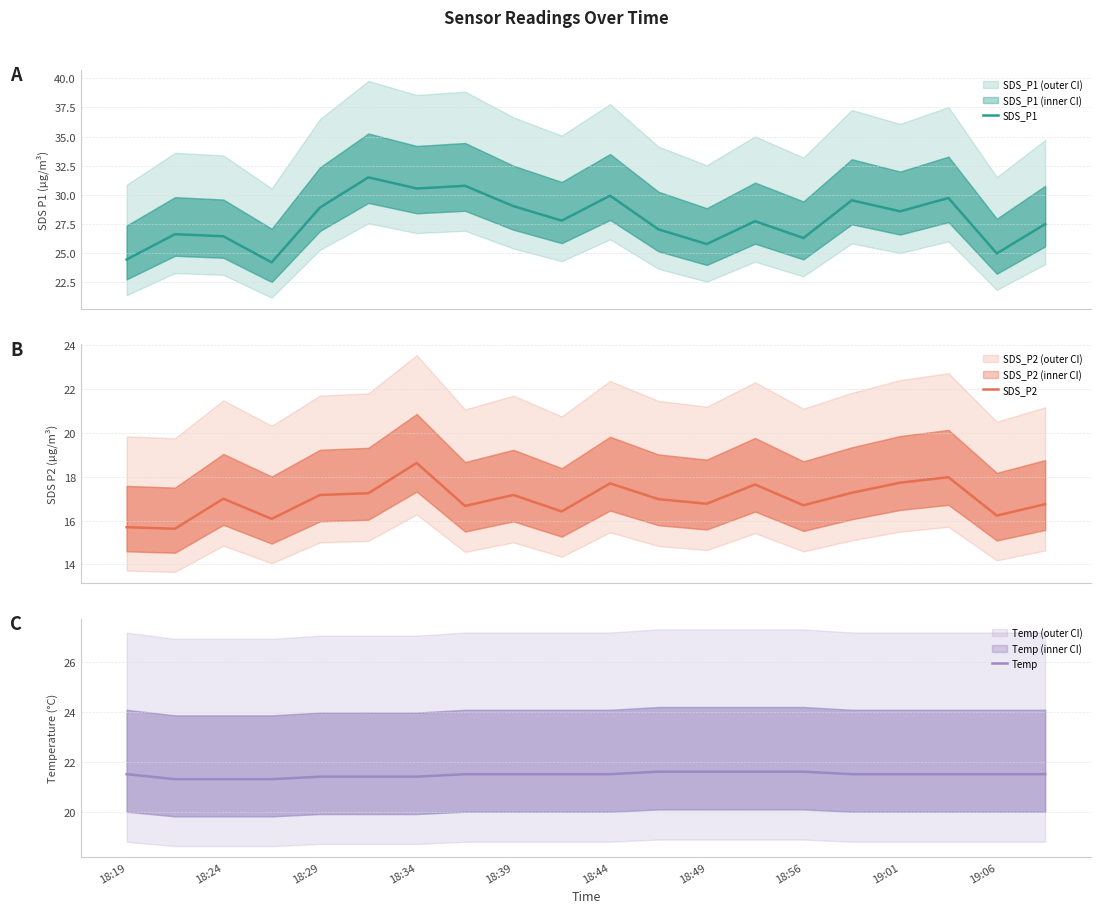

Is it true that Temp equals 6.5 at 18:19?

False